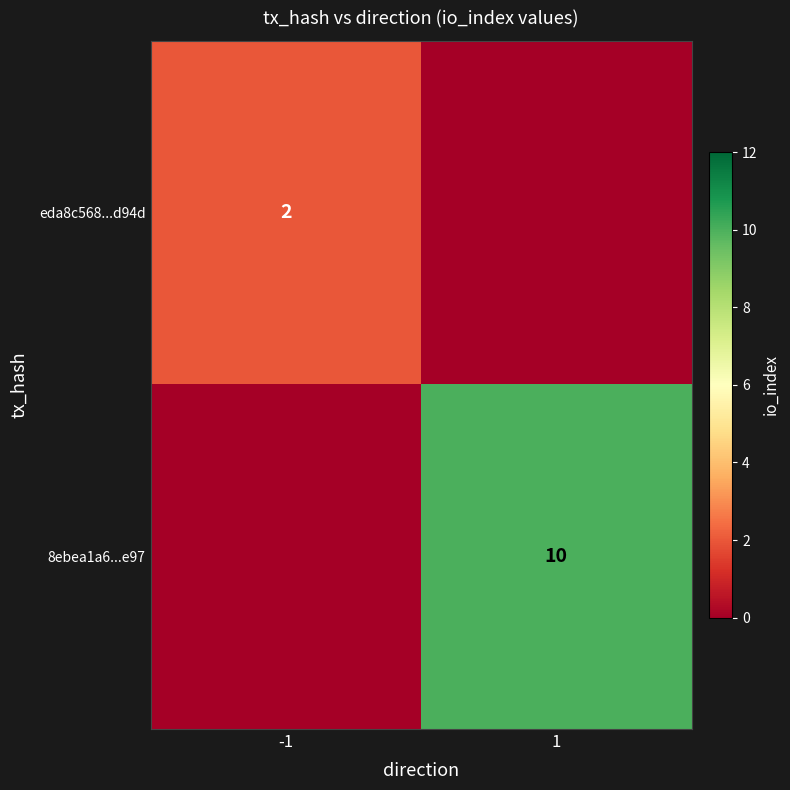

True or false: 8ebea1a6...e97 has a value of 15 at 1.

False